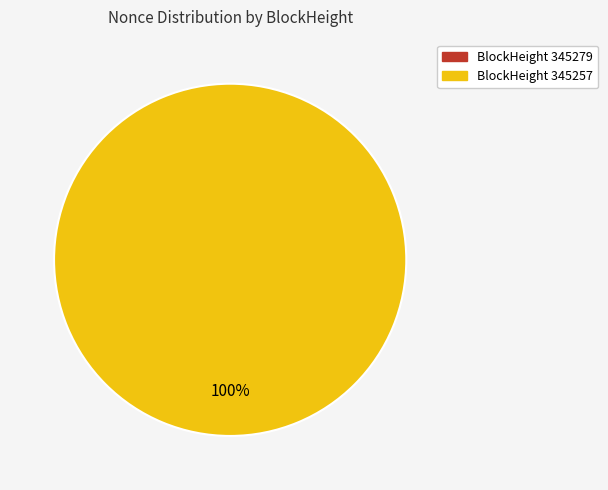

To the nearest percent, what is the difference between the 345279 and 345257 slice percentages?

100%